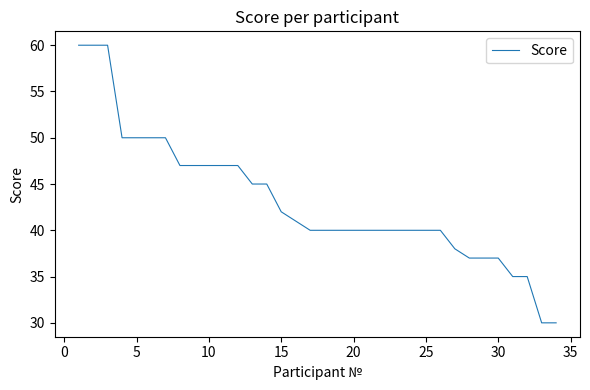

Is this an area chart (filled region under the line)?

No